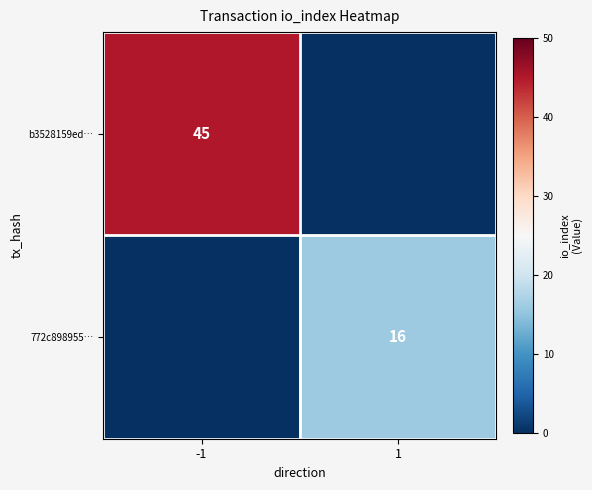

Is the value of 772c898955… at 1 greater than the value of b3528159ed… at -1?

No